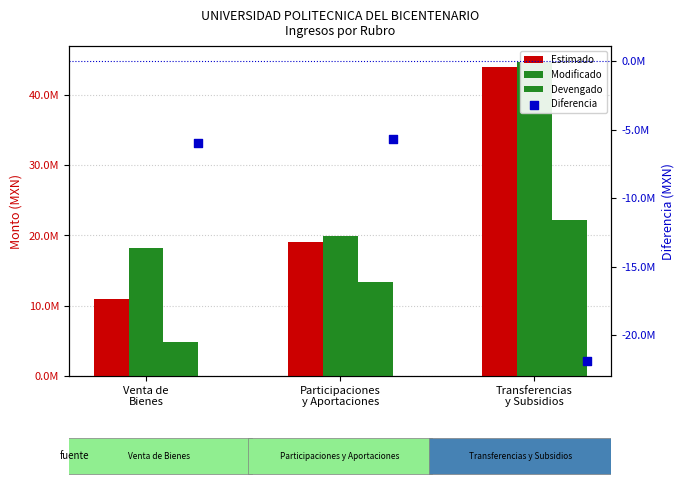

What are all the series names shown in the legend?

Estimado, Modificado, Devengado, Diferencia